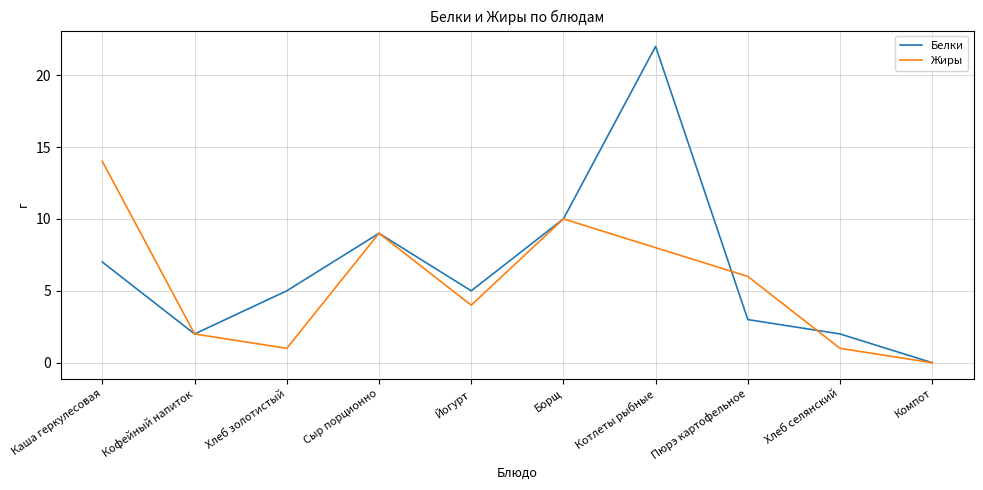

How many lines are shown in the chart?

2